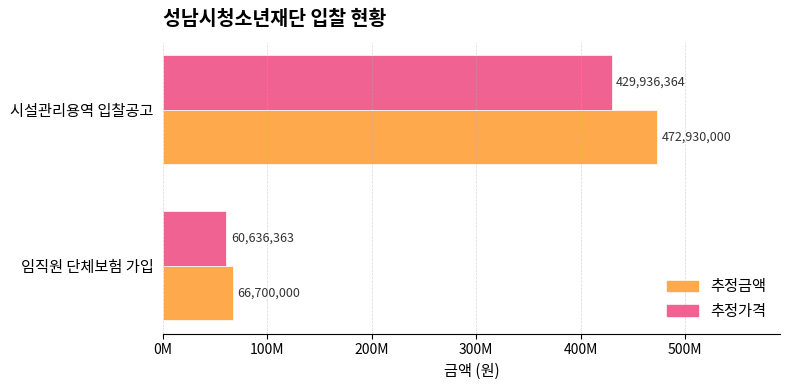

At which label is 추정가격 closest to 245286363?

임직원 단체보험 가입